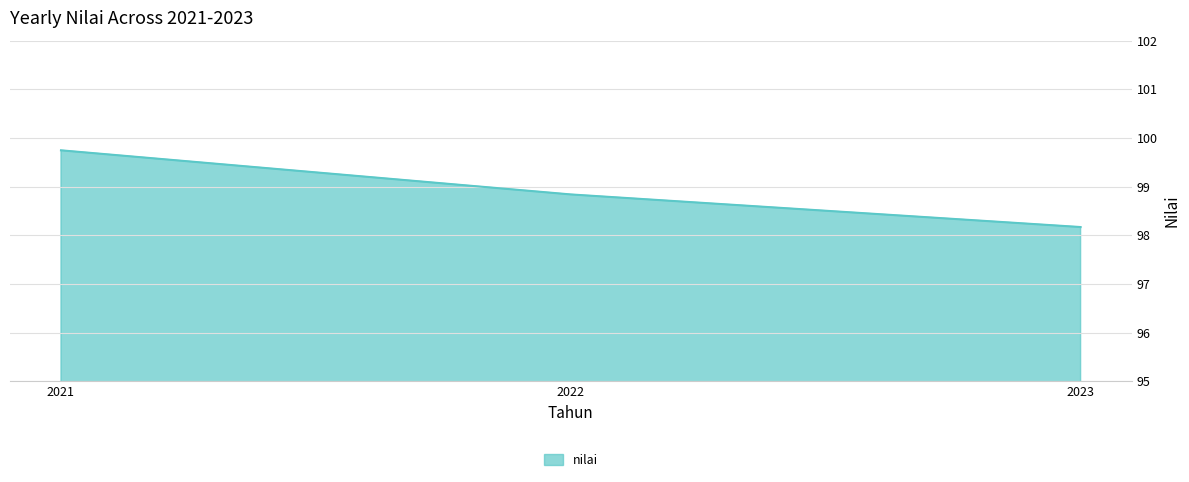

Read the value at 2022.

98.8